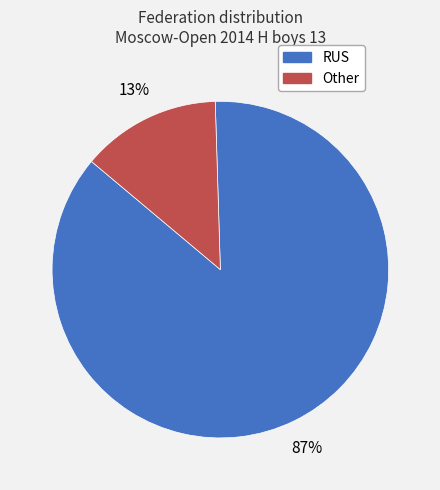

Which has a higher value, RUS or Other?

RUS